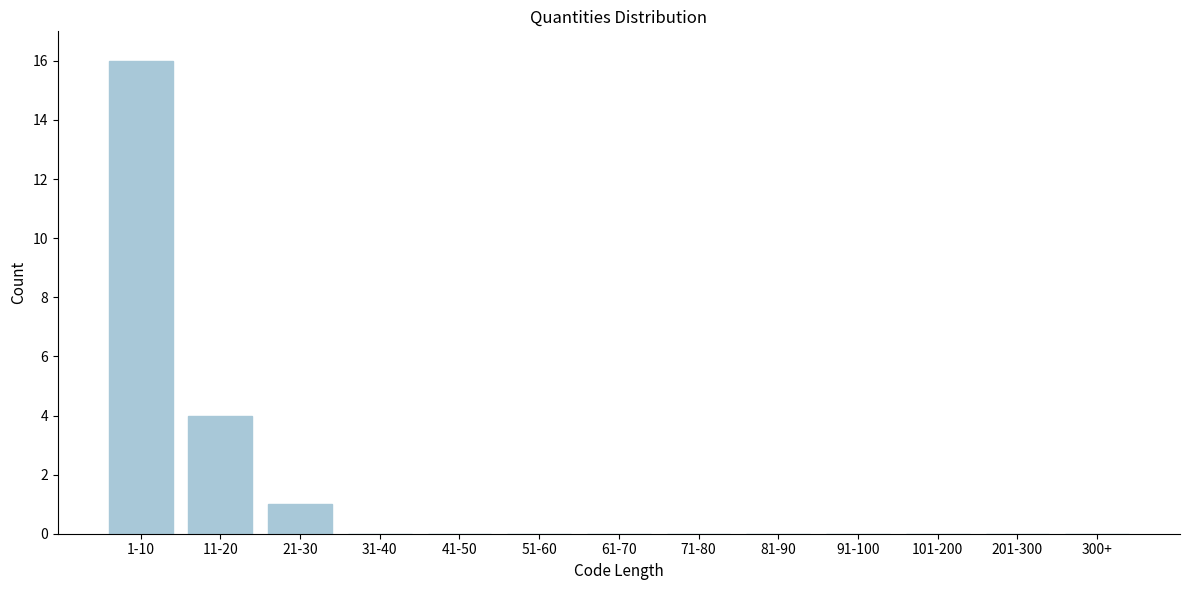

Reading left to right, list all the values displayed in this chart.

1-10=16	11-20=4	21-30=1	31-40=0	41-50=0	51-60=0	61-70=0	71-80=0	81-90=0	91-100=0	101-200=0	201-300=0	300+=0